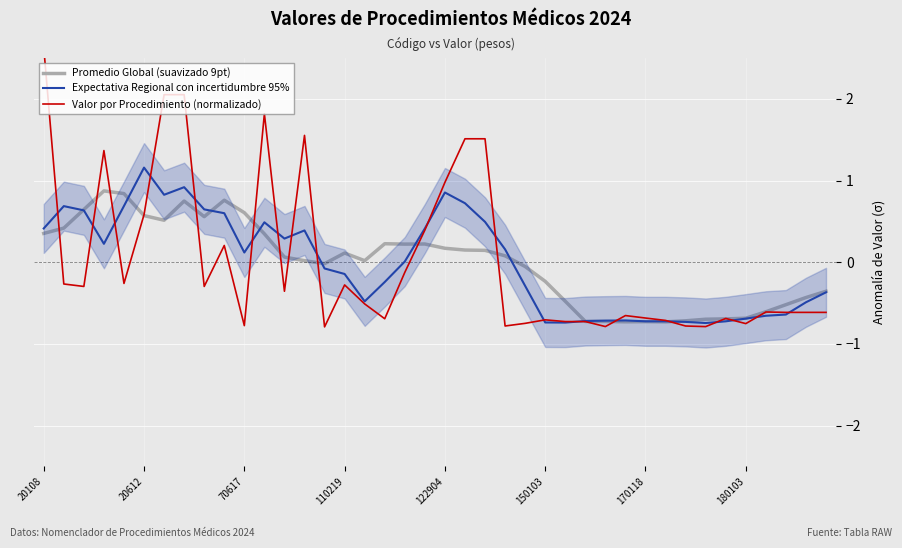

Which series has the largest total across all categories?

Valor por Procedimiento (normalizado)